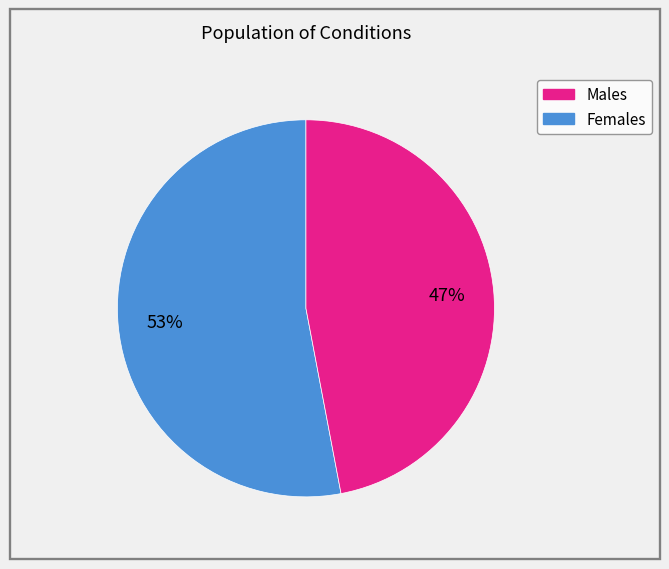

Is there any slice that represents more than half of the pie?

Yes